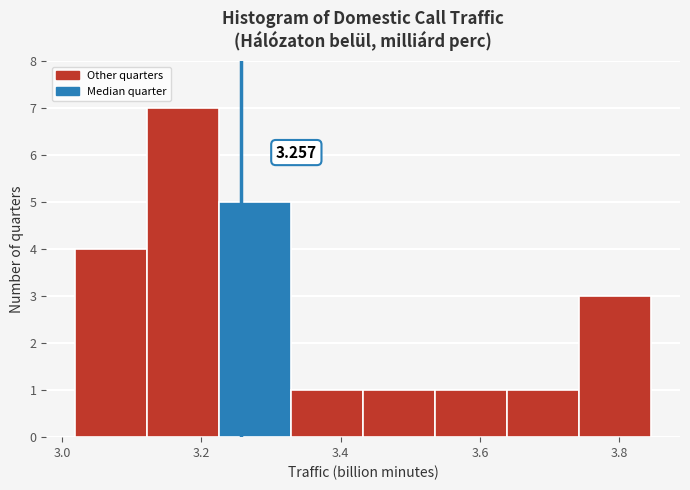

Which range on the x-axis has the tallest bar?

3.12 to 3.22